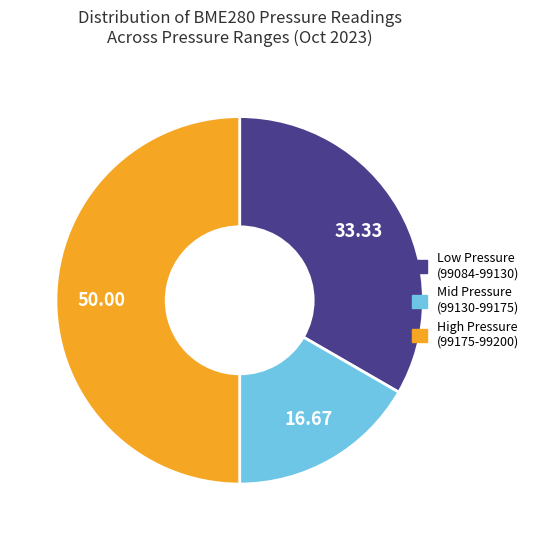

How many segments does this pie chart have?

3